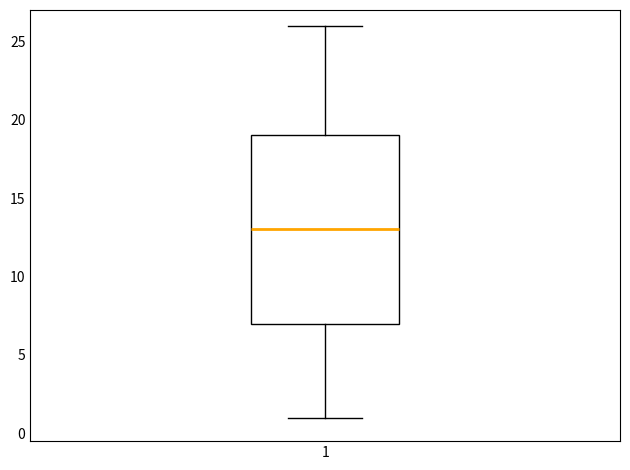

Where is the lower edge of the box at x = 1 on the y-axis? The values are not printed on the chart, so give them approximately, as read against the axis.

7